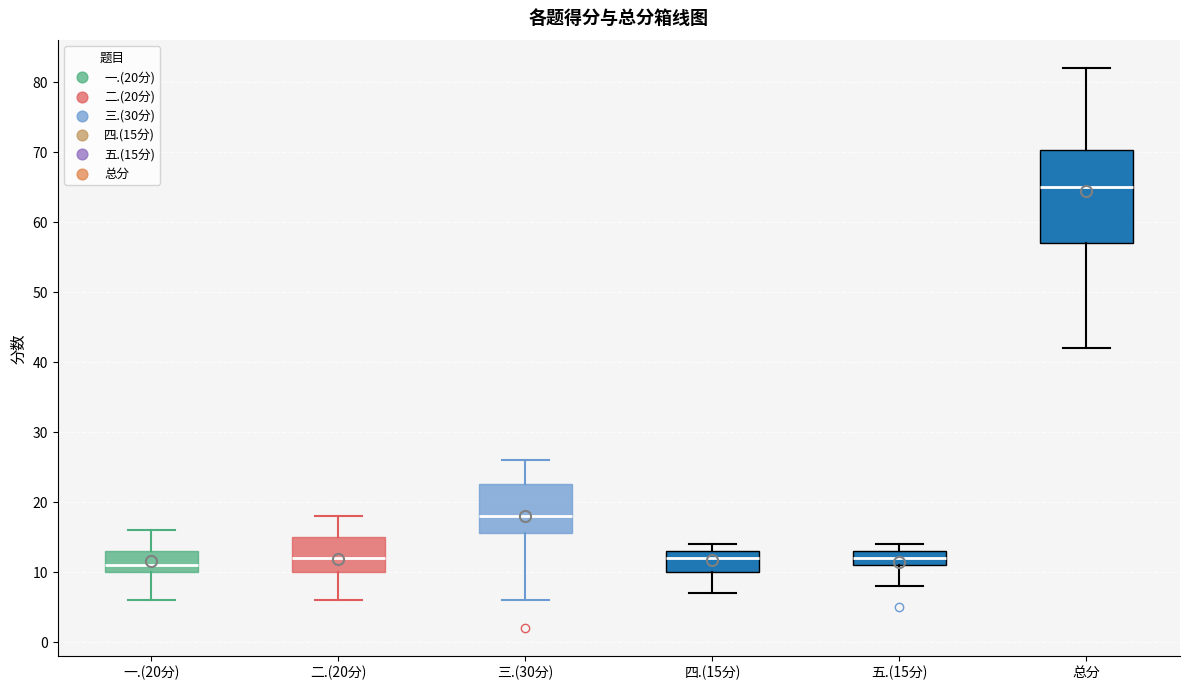

Which box has the highest median line?

总分